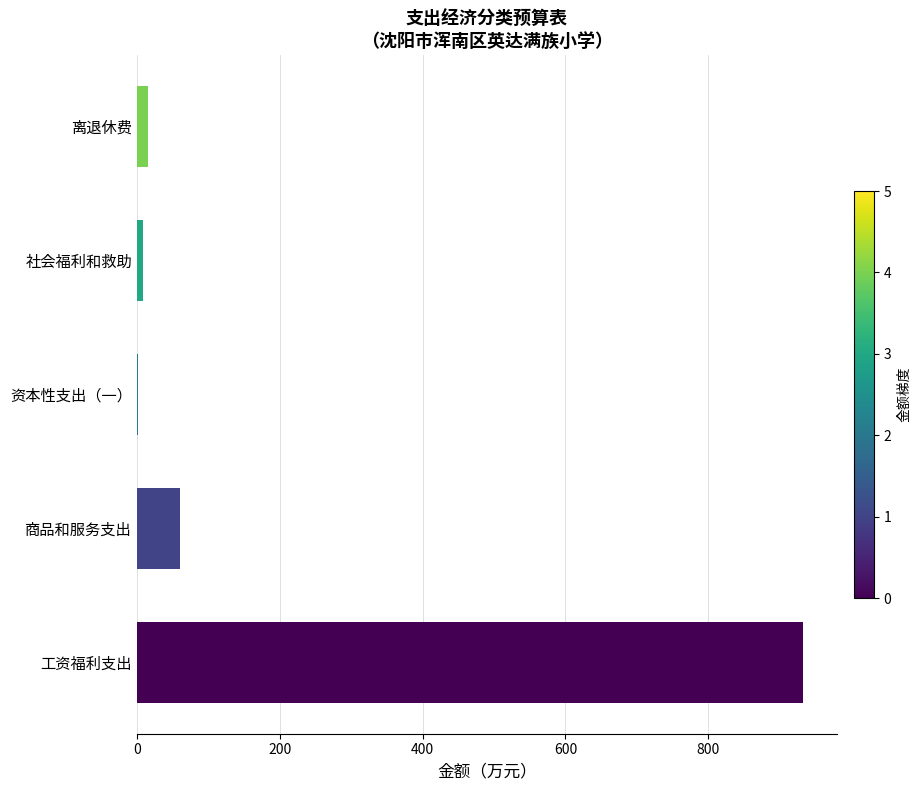

What is the greatest value displayed?

933.1